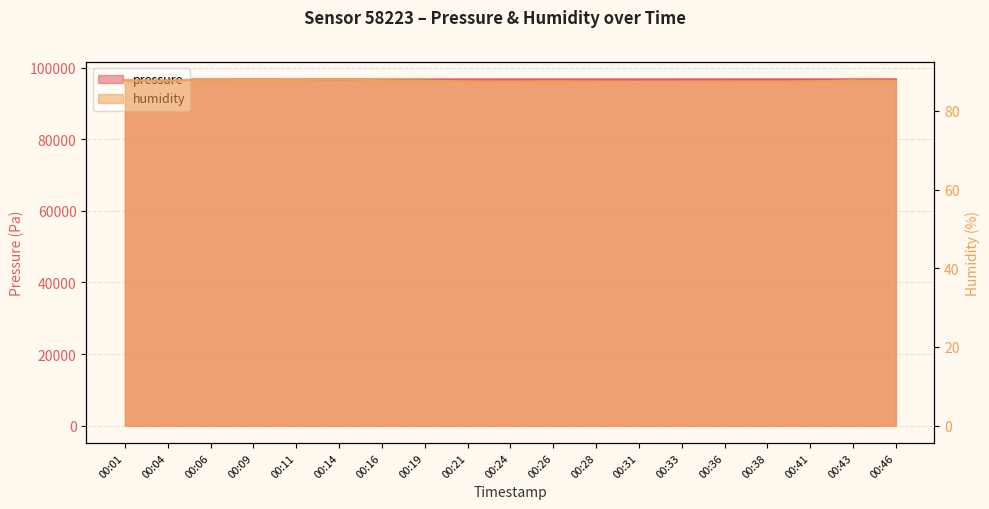

True or false: humidity has more than 0 interior local peaks.

True